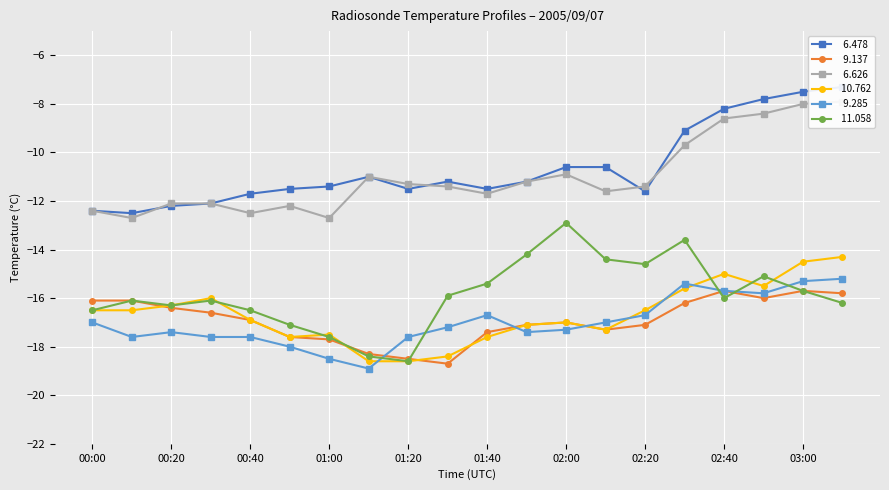

True or false:  11.058 has more than 2 interior local peaks.

True